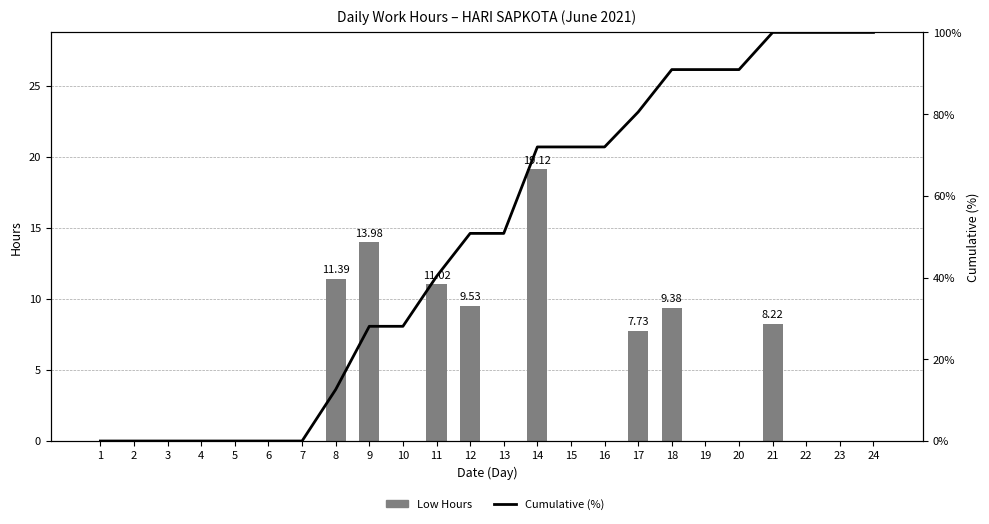

Rank the series by their average value, from lowest to highest.

Low Hours, Cumulative (%)